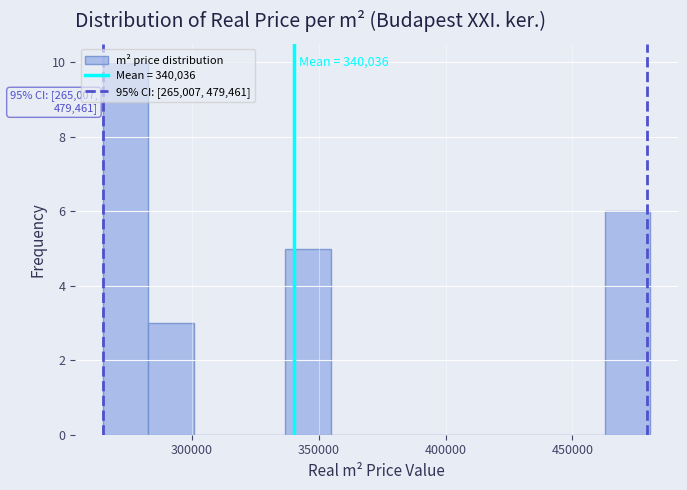

Read against the x-axis, roughly where is the centre of the tallest bar?

275000